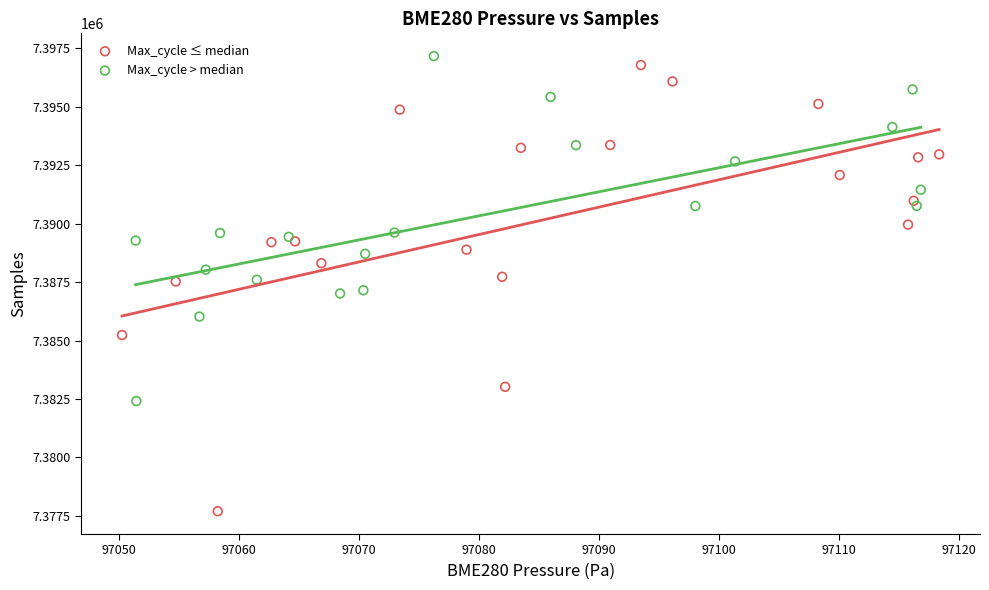

Which series has the widest spread of Y values?

Max_cycle ≤ median